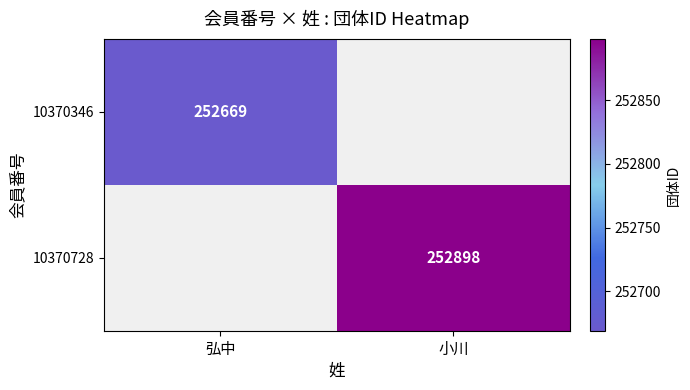

True or false: 10370346 has a value of 381977 at 弘中.

False